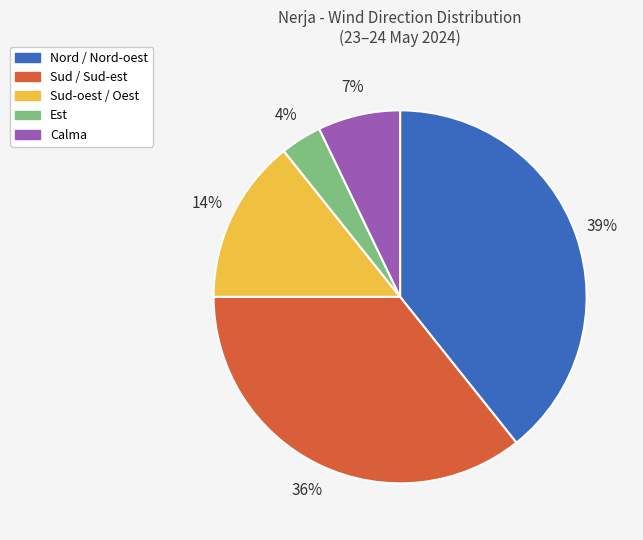

To the nearest percent, what is the average slice percentage?

20%